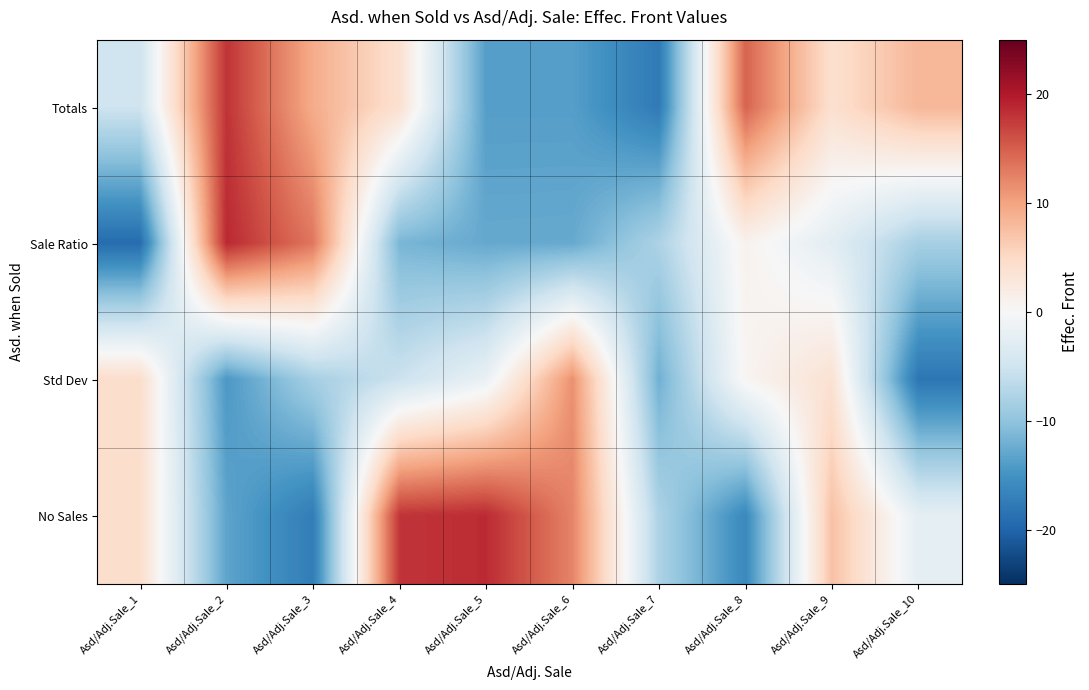

Reading left to right, list all the values displayed in this chart.

Totals: Asd/Adj.Sale_1=-5.0	Asd/Adj.Sale_2=18.0	Asd/Adj.Sale_3=9.3	Asd/Adj.Sale_4=3.9	Asd/Adj.Sale_5=-13.8	Asd/Adj.Sale_6=-13.8	Asd/Adj.Sale_7=-17.7	Asd/Adj.Sale_8=14.6	Asd/Adj.Sale_9=4.0	Asd/Adj.Sale_10=8.3
Sale Ratio: Asd/Adj.Sale_1=-19.2	Asd/Adj.Sale_2=18.8	Asd/Adj.Sale_3=13.3	Asd/Adj.Sale_4=-11.5	Asd/Adj.Sale_5=-12.7	Asd/Adj.Sale_6=-12.7	Asd/Adj.Sale_7=-7.8	Asd/Adj.Sale_8=1.0	Asd/Adj.Sale_9=-2.7	Asd/Adj.Sale_10=-8.4
Std Dev: Asd/Adj.Sale_1=4.5	Asd/Adj.Sale_2=-14.4	Asd/Adj.Sale_3=-8.3	Asd/Adj.Sale_4=-5.3	Asd/Adj.Sale_5=-1.8	Asd/Adj.Sale_6=11.4	Asd/Adj.Sale_7=-12.0	Asd/Adj.Sale_8=0.6	Asd/Adj.Sale_9=3.7	Asd/Adj.Sale_10=-18.1
No Sales: Asd/Adj.Sale_1=4.3	Asd/Adj.Sale_2=-13.2	Asd/Adj.Sale_3=-17.4	Asd/Adj.Sale_4=18.0	Asd/Adj.Sale_5=18.6	Asd/Adj.Sale_6=12.3	Asd/Adj.Sale_7=-7.8	Asd/Adj.Sale_8=-16.1	Asd/Adj.Sale_9=7.4	Asd/Adj.Sale_10=-2.4